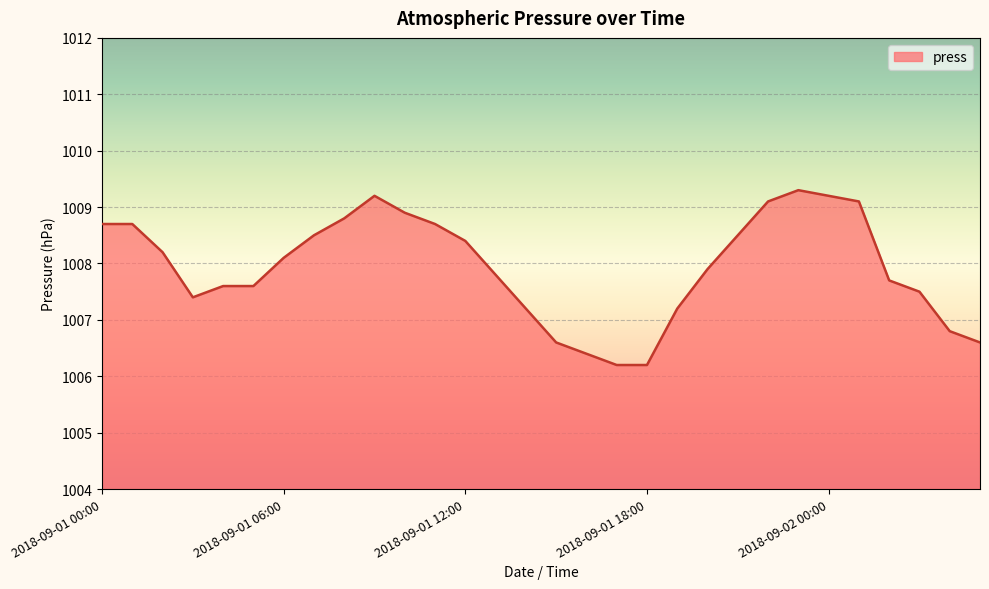

What is the greatest value displayed?

1009.3